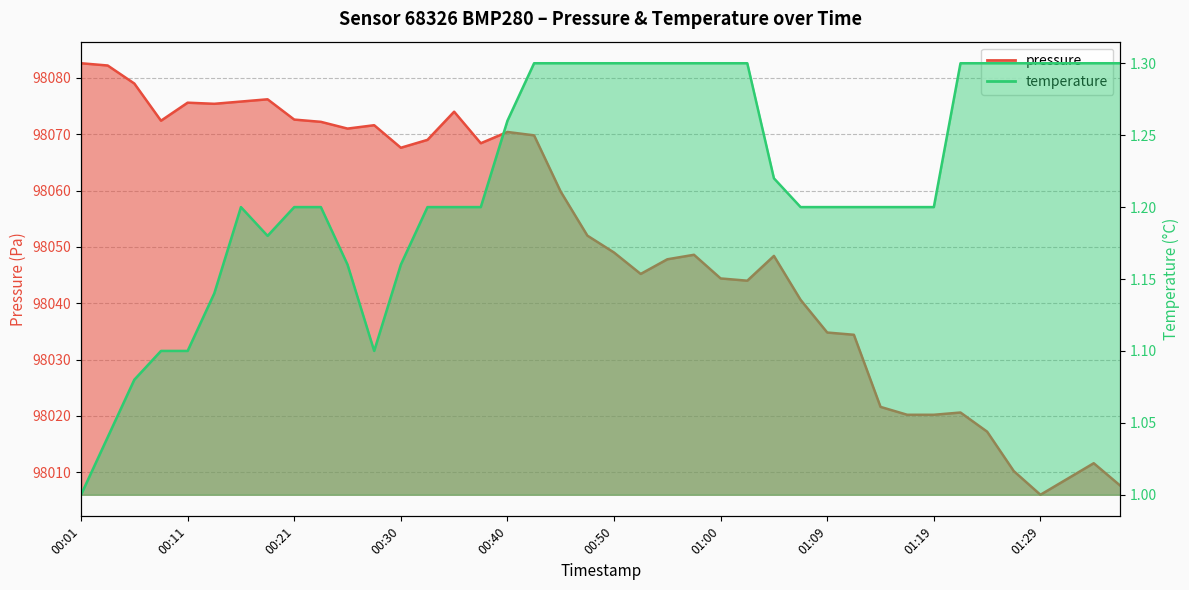

Reading left to right, extract all data points from this chart.

pressure: 00:01=98082.6	00:03=98082.2	00:06=98079.0	00:08=98072.4	00:11=98075.6	00:13=98075.4	00:16=98075.8	00:18=98076.2	00:21=98072.6	00:23=98072.2	00:26=98071.0	00:28=98071.6	00:30=98067.6	00:33=98069.0	00:35=98074.0	00:38=98068.4	00:40=98070.4	00:43=98069.8	00:45=98059.8	00:48=98052.0	00:50=98049.0	00:52=98045.2	00:55=98047.8	00:57=98048.6	01:00=98044.4	01:02=98044.0	01:05=98048.4	01:07=98040.6	01:09=98034.8	01:12=98034.4	01:14=98021.6	01:17=98020.2	01:19=98020.2	01:22=98020.6	01:24=98017.2	01:26=98010.2	01:29=98006.0	01:31=98008.8	01:34=98011.6	01:36=98007.6
temperature: 00:01=1.0	00:03=1.0	00:06=1.1	00:08=1.1	00:11=1.1	00:13=1.1	00:16=1.2	00:18=1.2	00:21=1.2	00:23=1.2	00:26=1.2	00:28=1.1	00:30=1.2	00:33=1.2	00:35=1.2	00:38=1.2	00:40=1.3	00:43=1.3	00:45=1.3	00:48=1.3	00:50=1.3	00:52=1.3	00:55=1.3	00:57=1.3	01:00=1.3	01:02=1.3	01:05=1.2	01:07=1.2	01:09=1.2	01:12=1.2	01:14=1.2	01:17=1.2	01:19=1.2	01:22=1.3	01:24=1.3	01:26=1.3	01:29=1.3	01:31=1.3	01:34=1.3	01:36=1.3